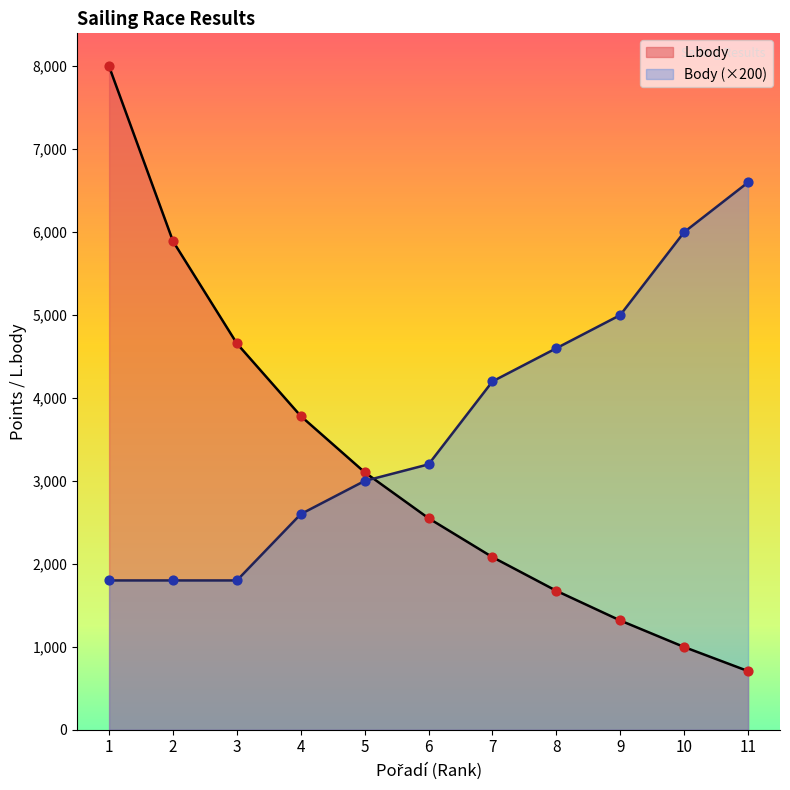

Which series has the widest spread of Y values?

L.body